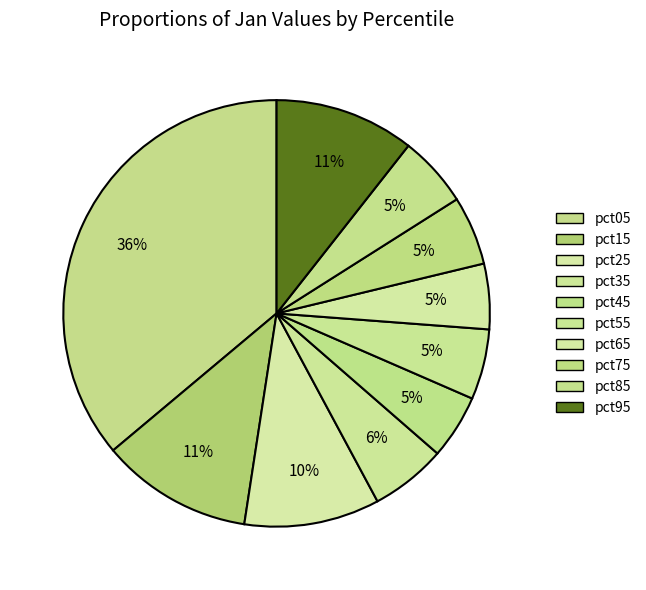

Between pct75 and pct85, which is larger?

pct85